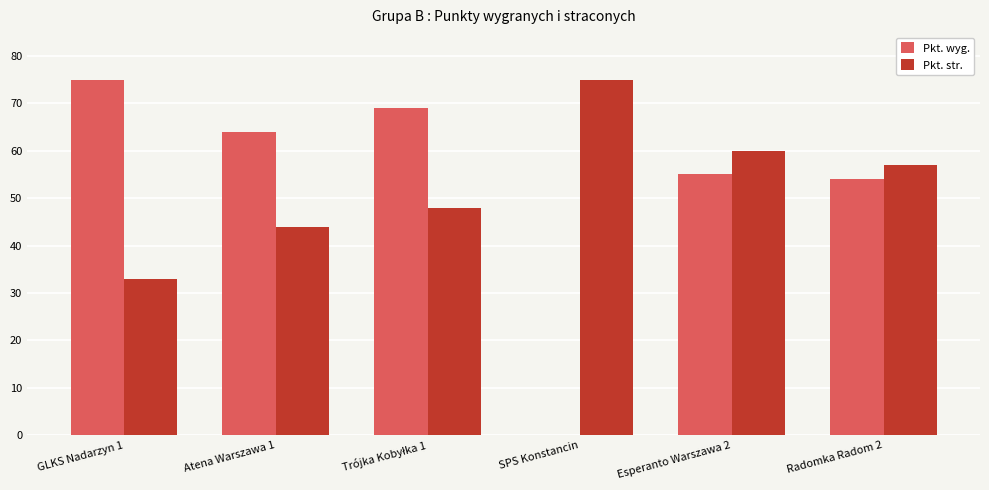

What is the sum of all Pkt. wyg. values?

317